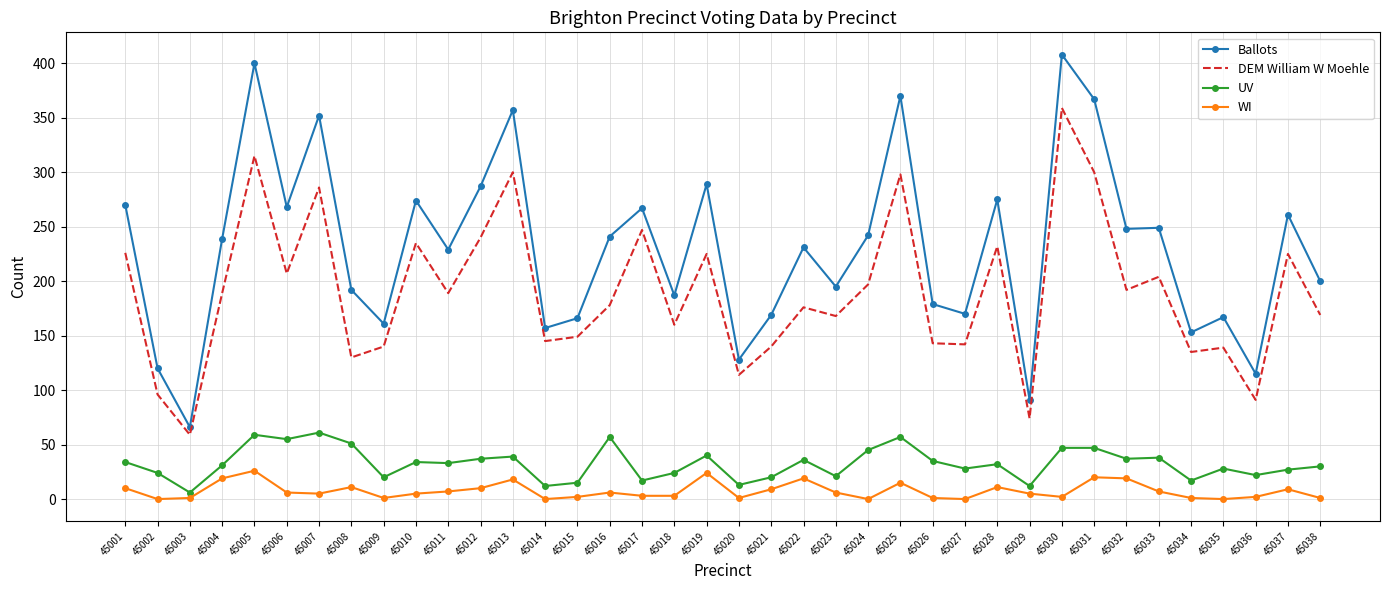

Where does the Ballots series first go above 239?

45001